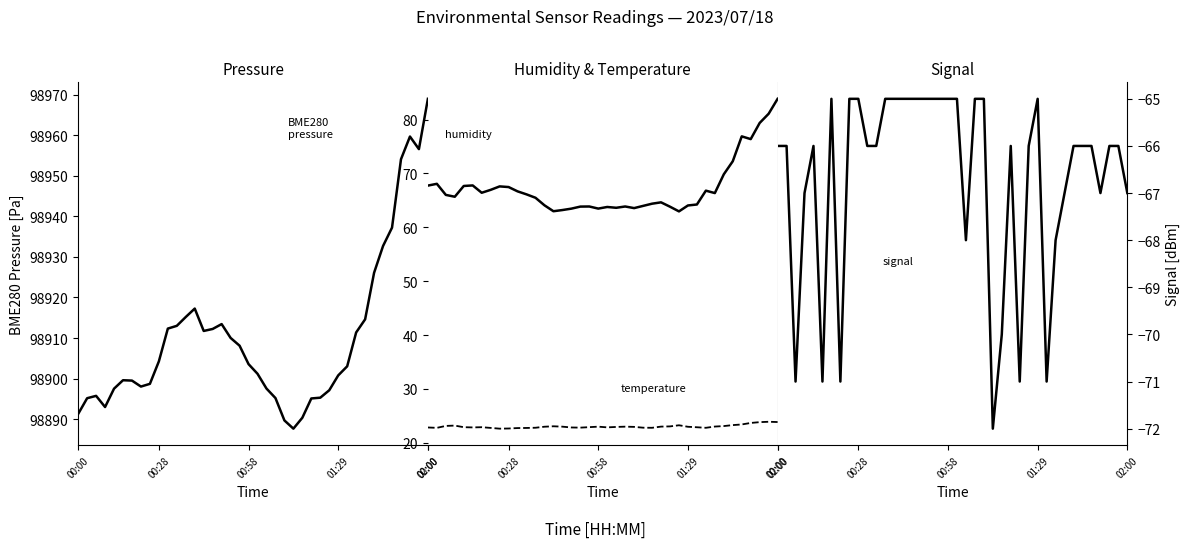

What is the label of the 9th point from the right?

31